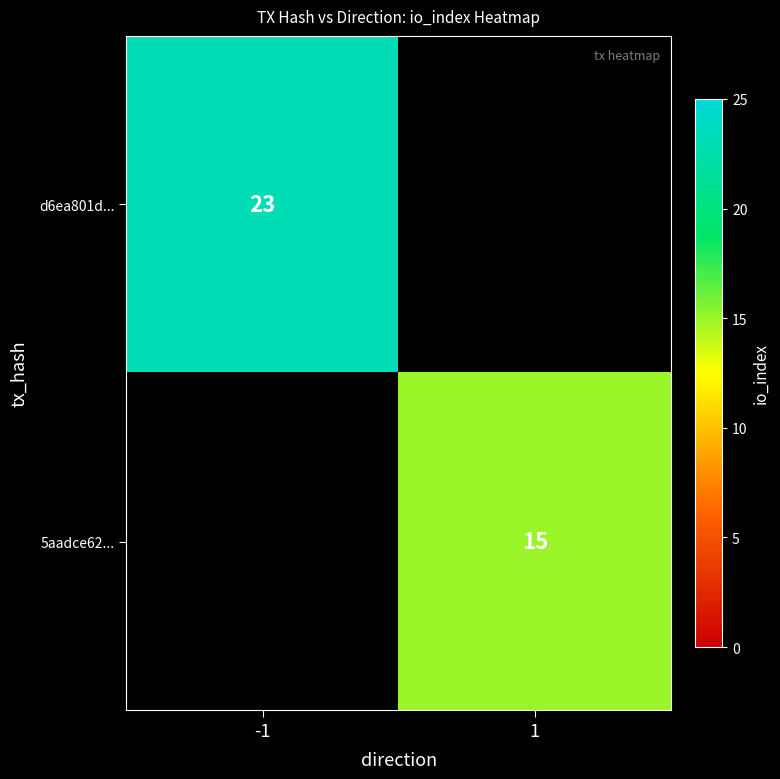

True or false: d6ea801d... has a value of 23 at -1.

True